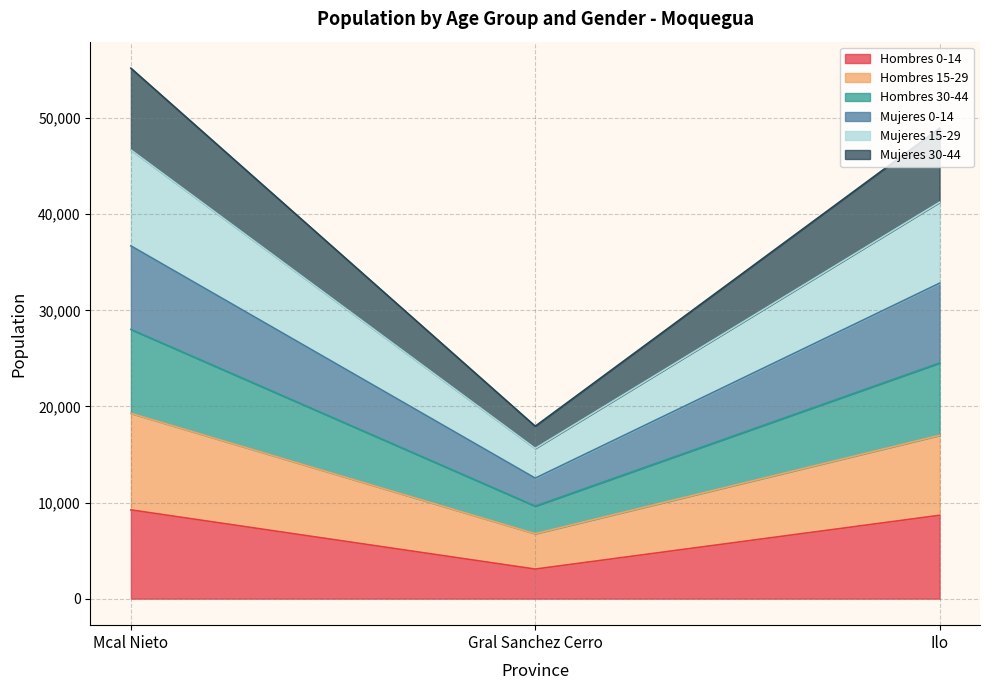

Does the chart display data point markers on the line(s)?

No